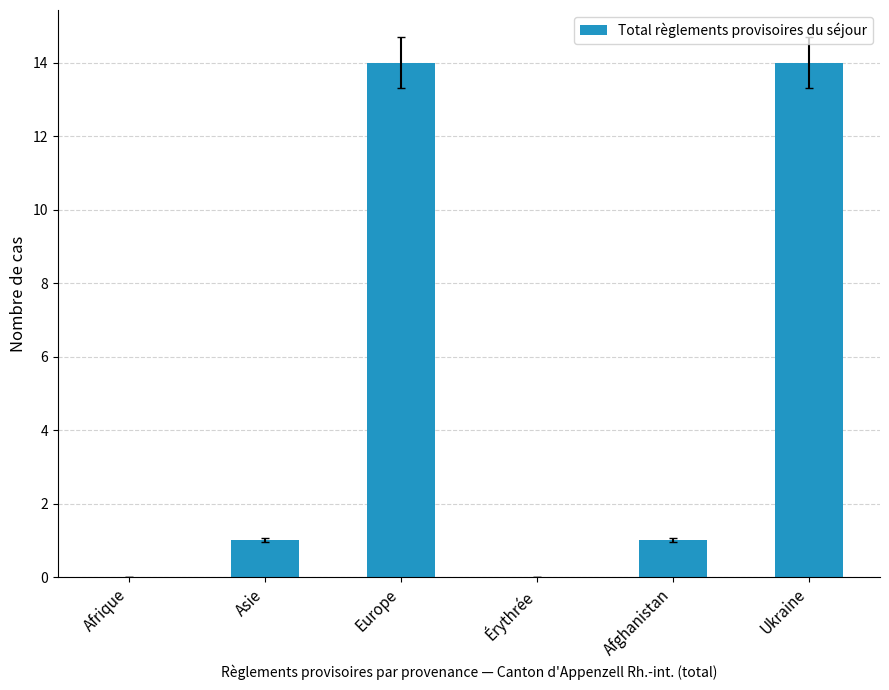

What is the greatest value displayed?

14